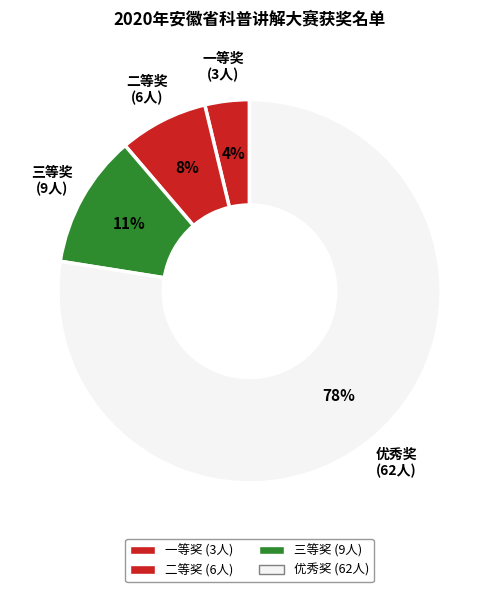

Which category has the biggest portion of the pie?

优秀奖